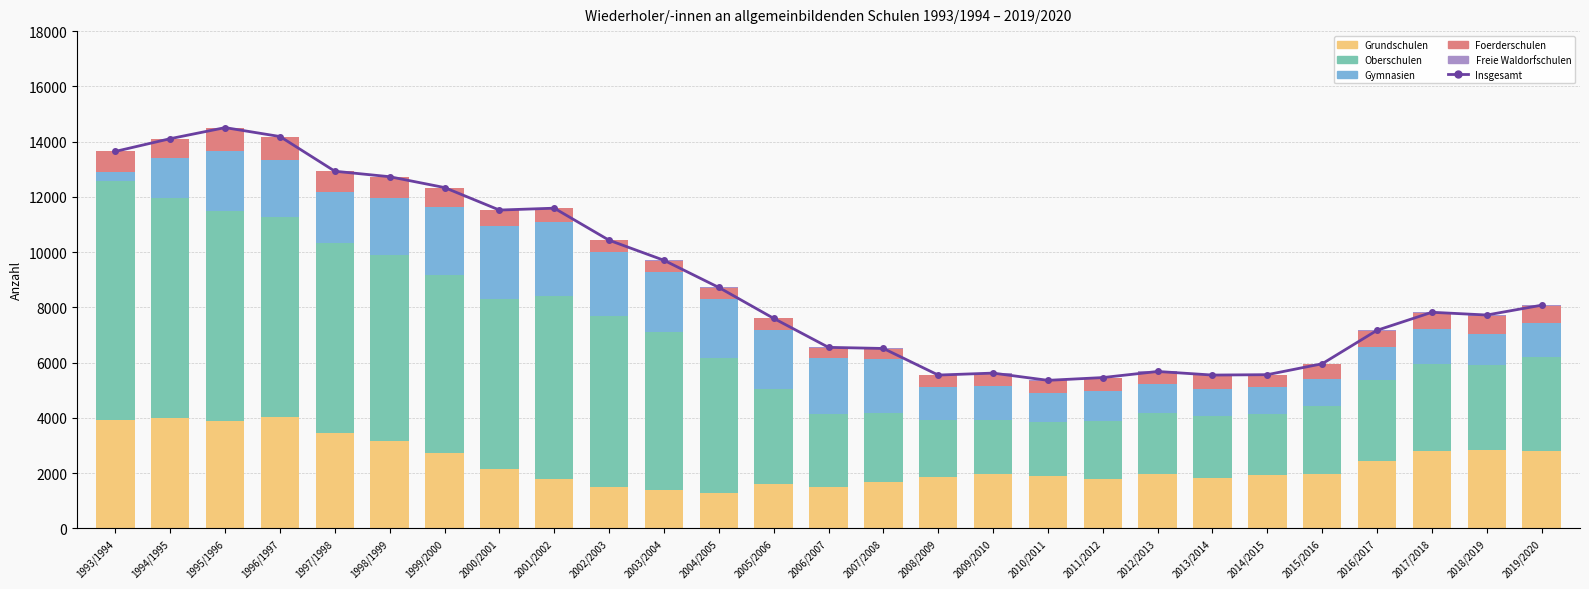

At how many categories does at least one series exceed 7636?

15